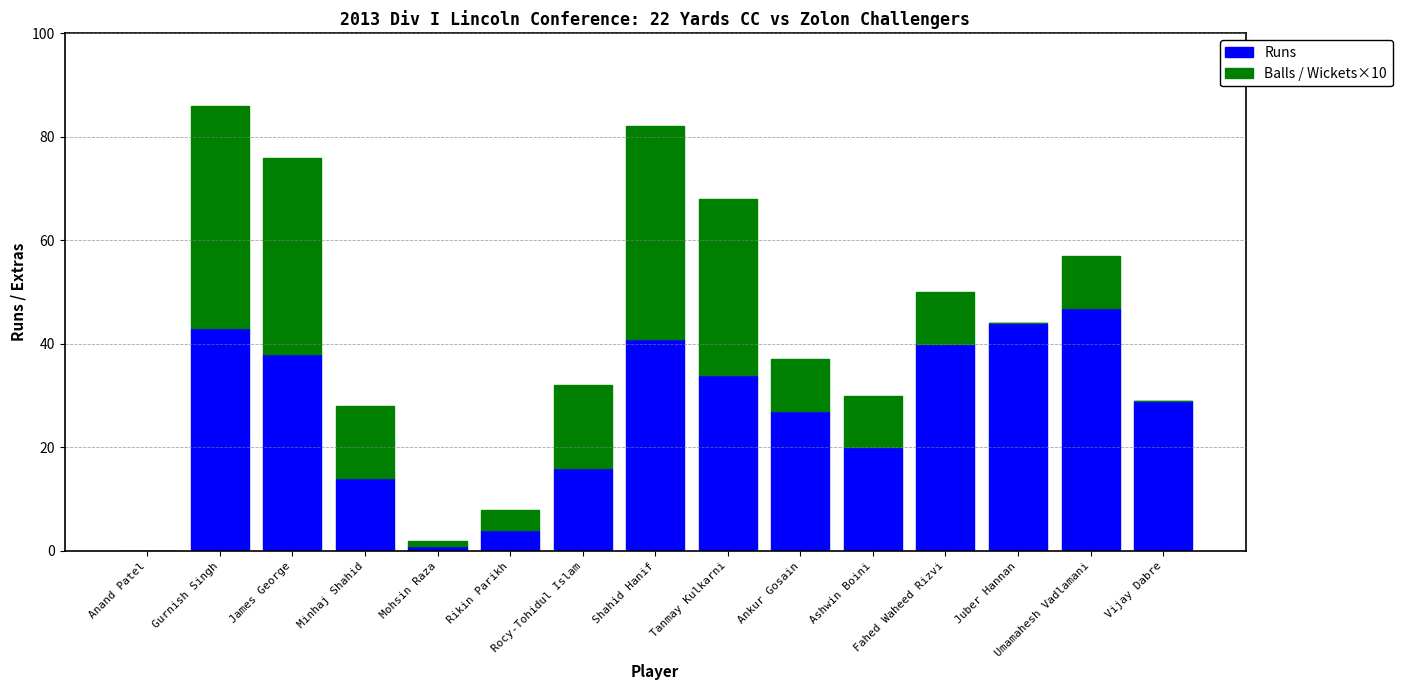

Are the bars grouped side by side (vs. stacked)?

No